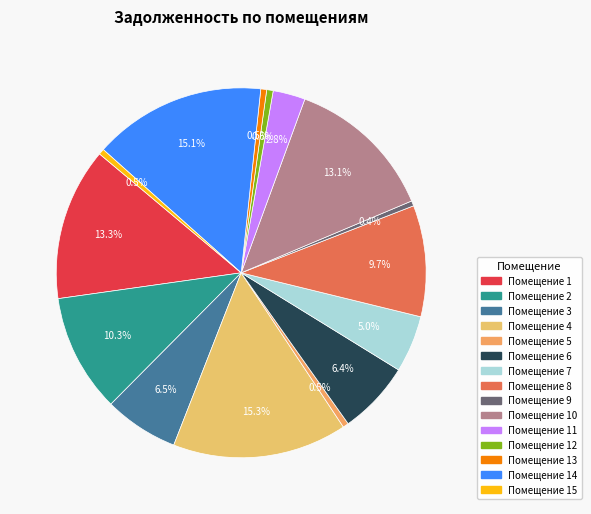

Which slice is the smallest?

9